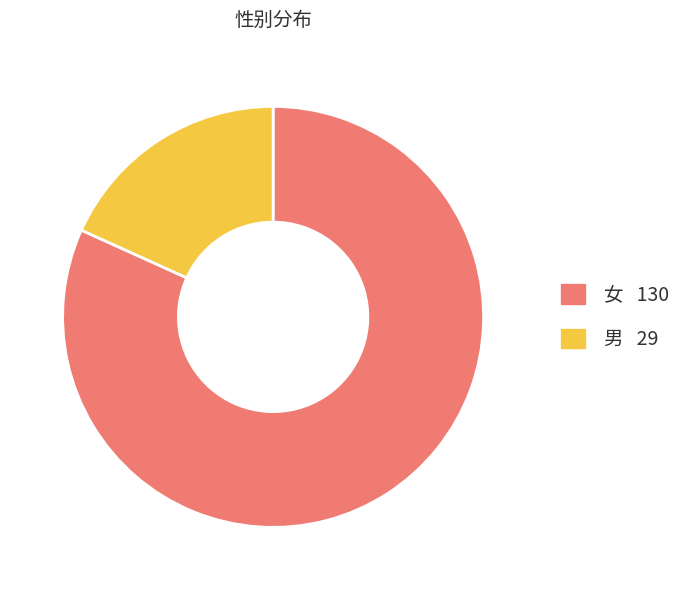

What is the largest slice in the pie chart?

女